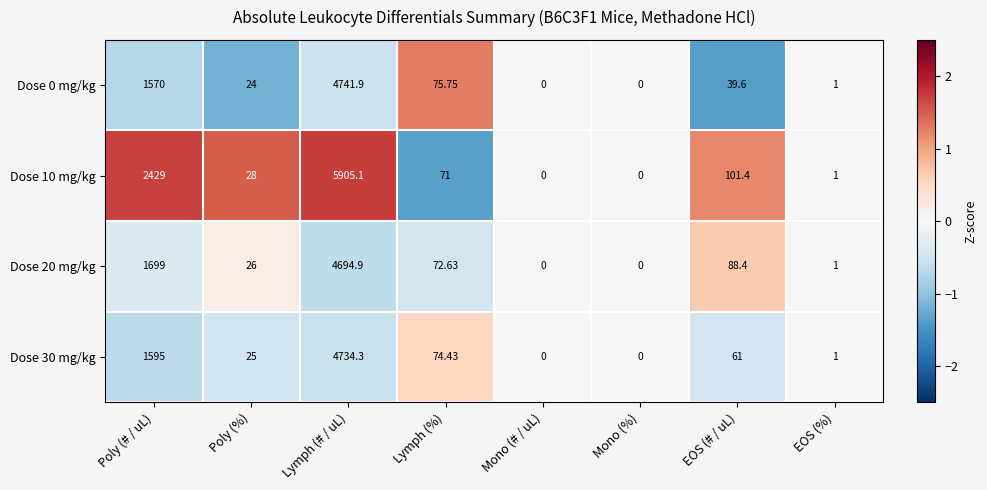

At which label is Dose 10 mg/kg closest to 2952?

Poly (# / uL)